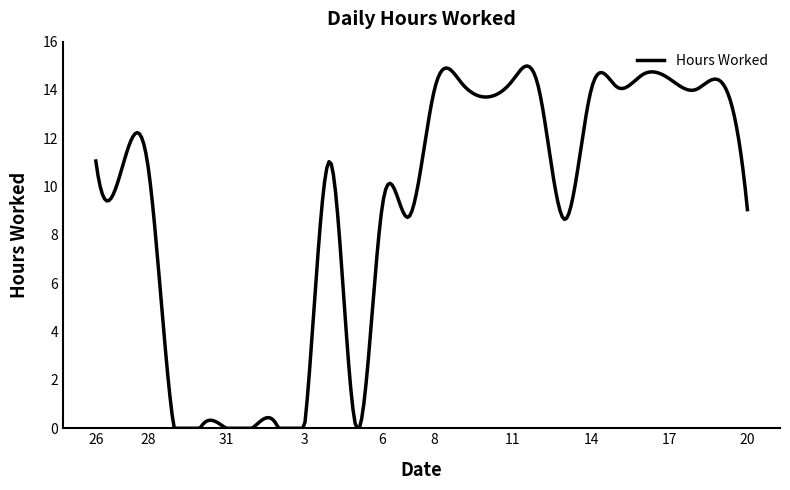

How many lines are shown in the chart?

1